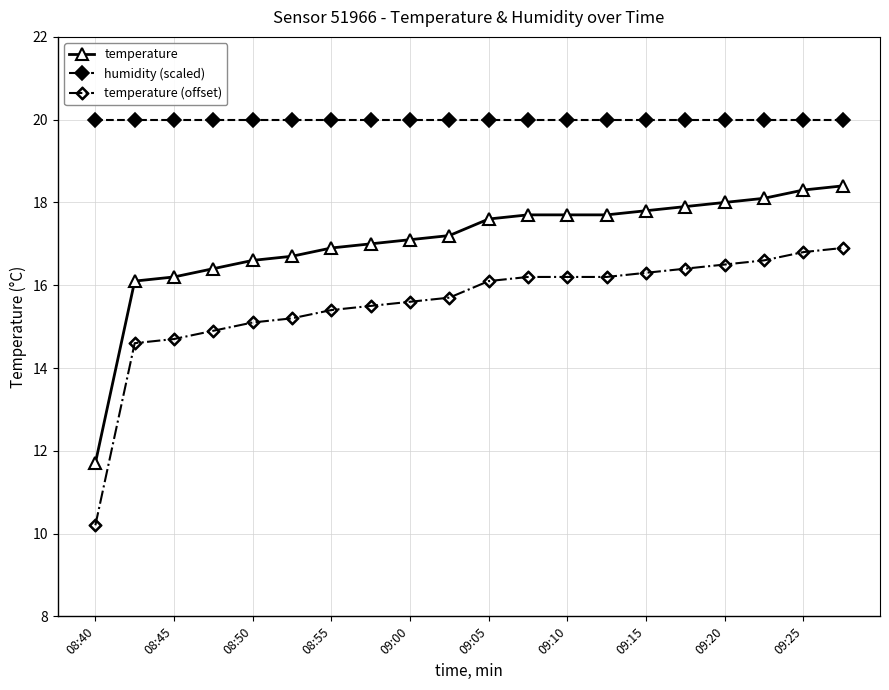

Rank the series by their average value, from highest to lowest.

humidity (scaled), temperature, temperature (offset)